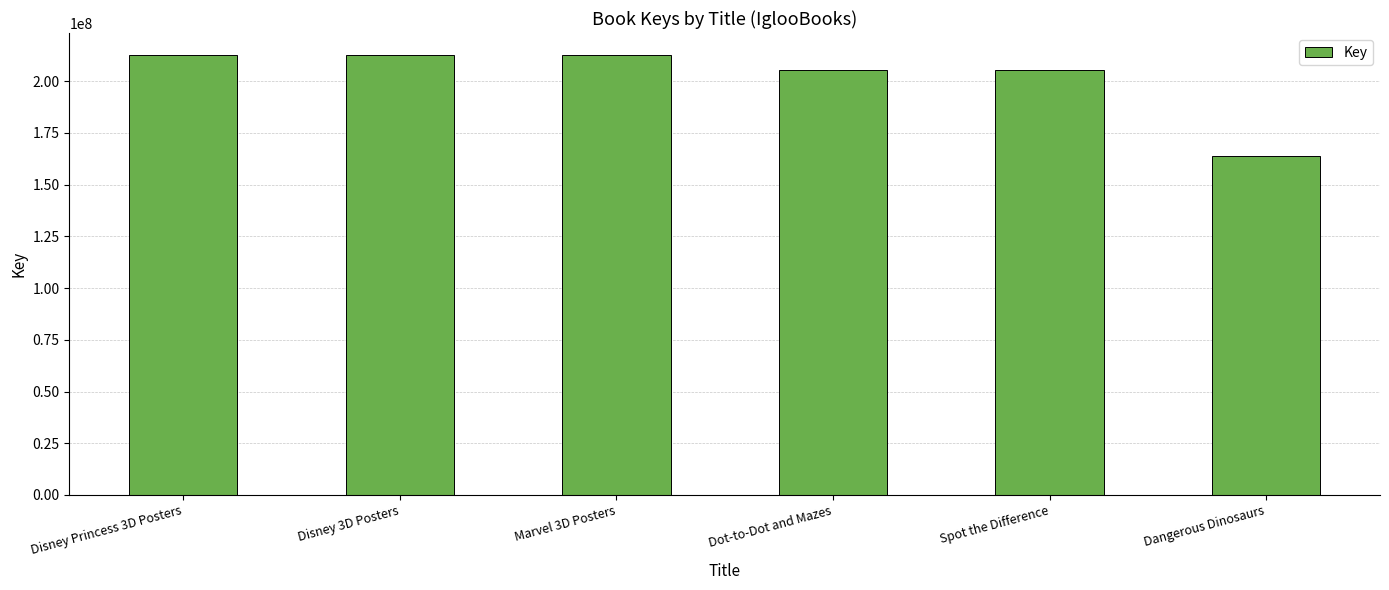

What is the label of the 2nd bar from the left?

Disney 3D Posters